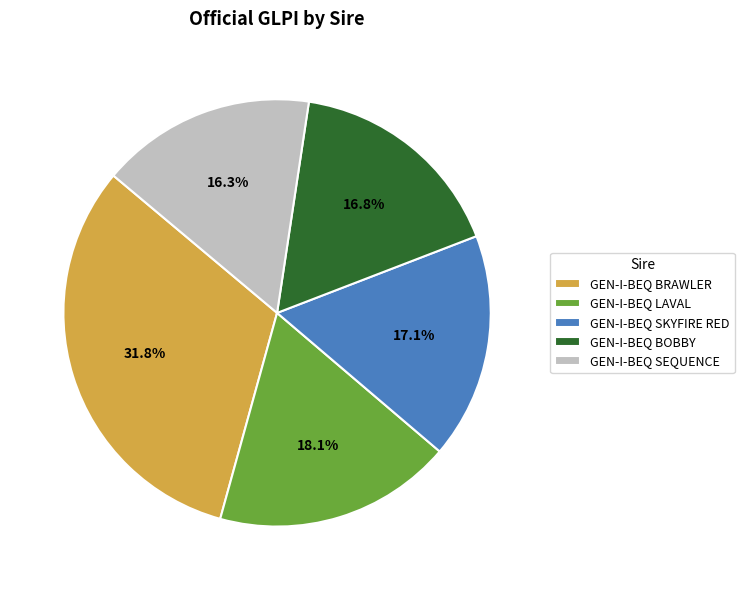

To the nearest percent, what is the combined percentage of GEN-I-BEQ SEQUENCE and GEN-I-BEQ SKYFIRE RED?

33%